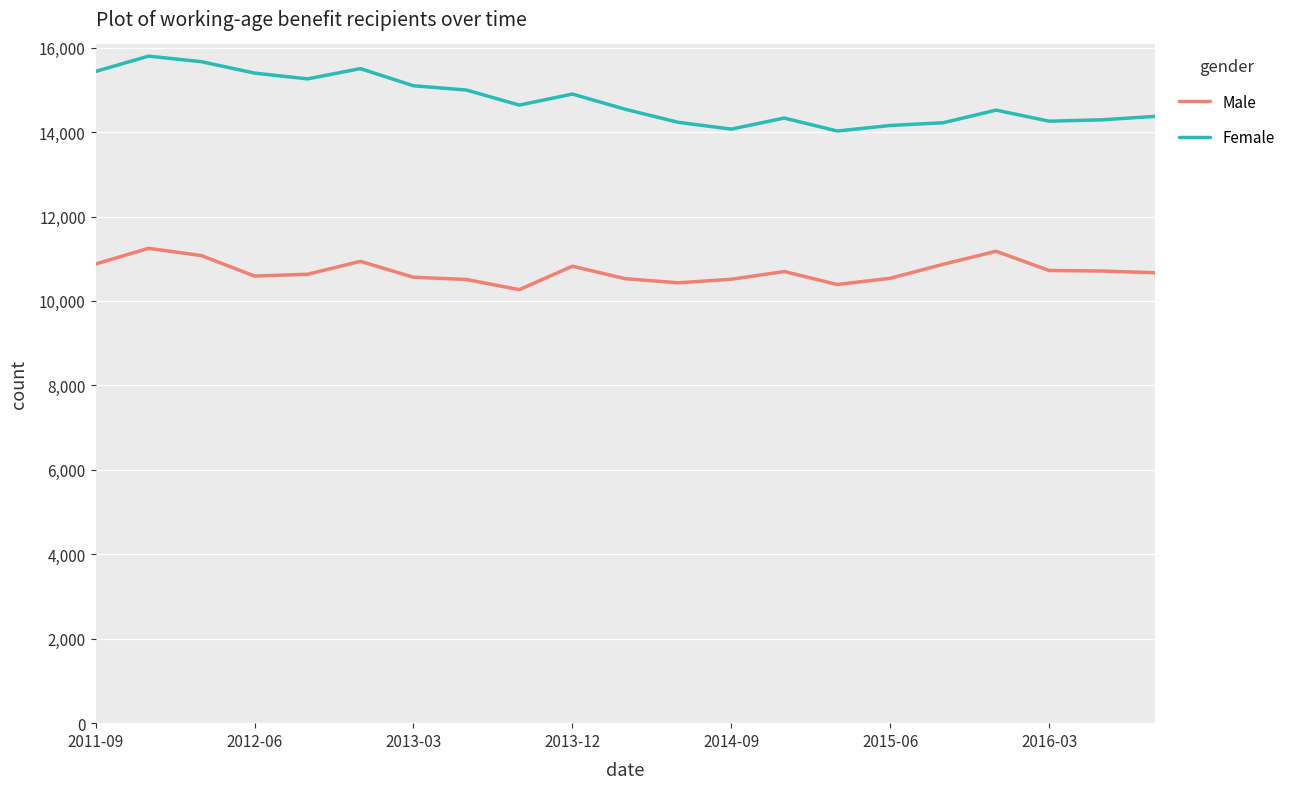

How many values in the Male series are below 10669?

10